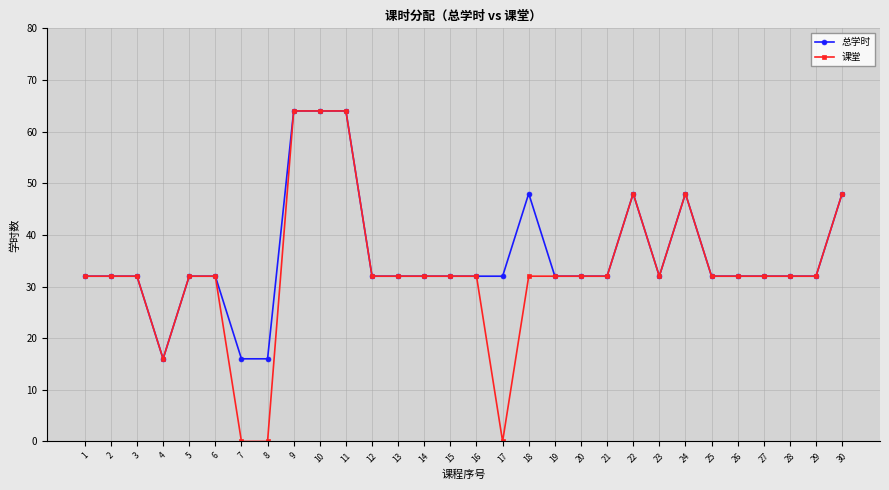

Is it true that 课堂 equals 64 at 11?

True